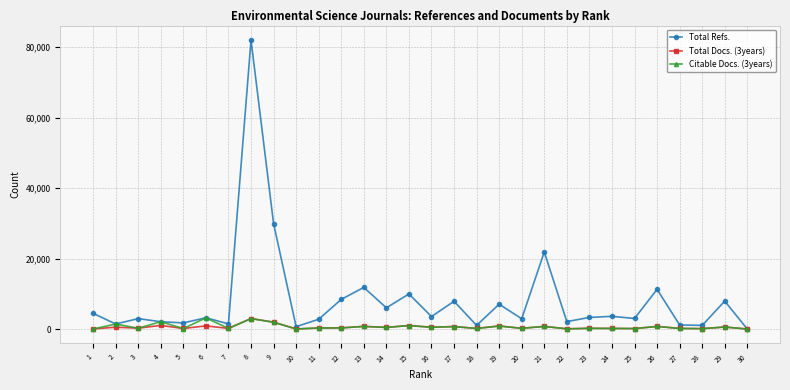

What is the sum of the Citable Docs. (3years) values at 8 and 11?

3246